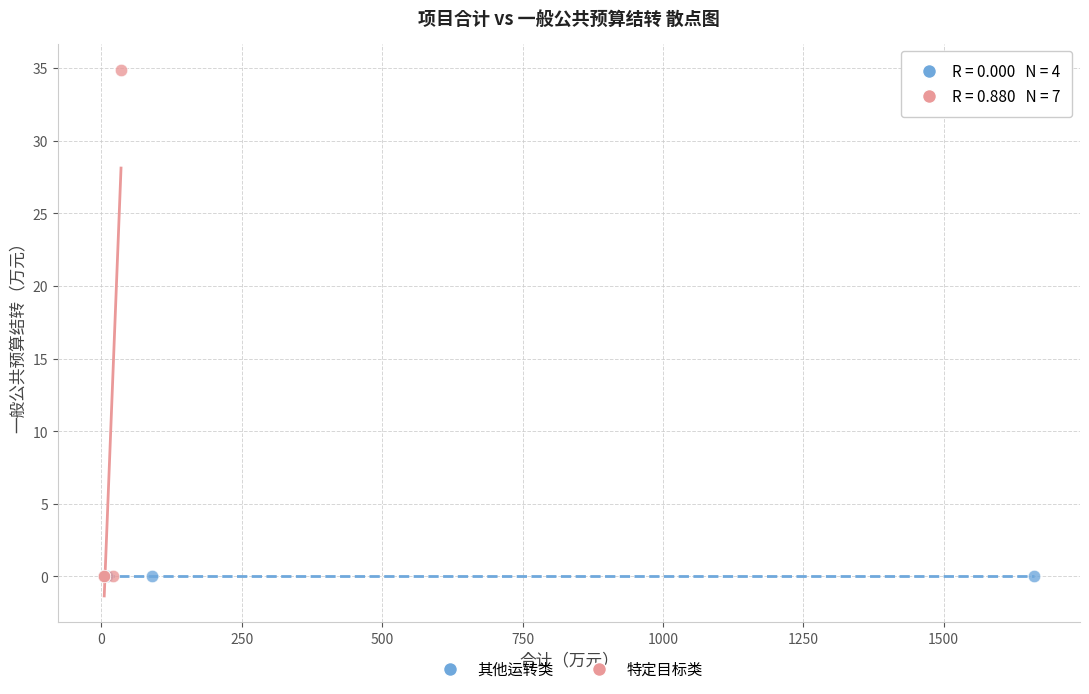

Which series contains the highest Y value?

特定目标类